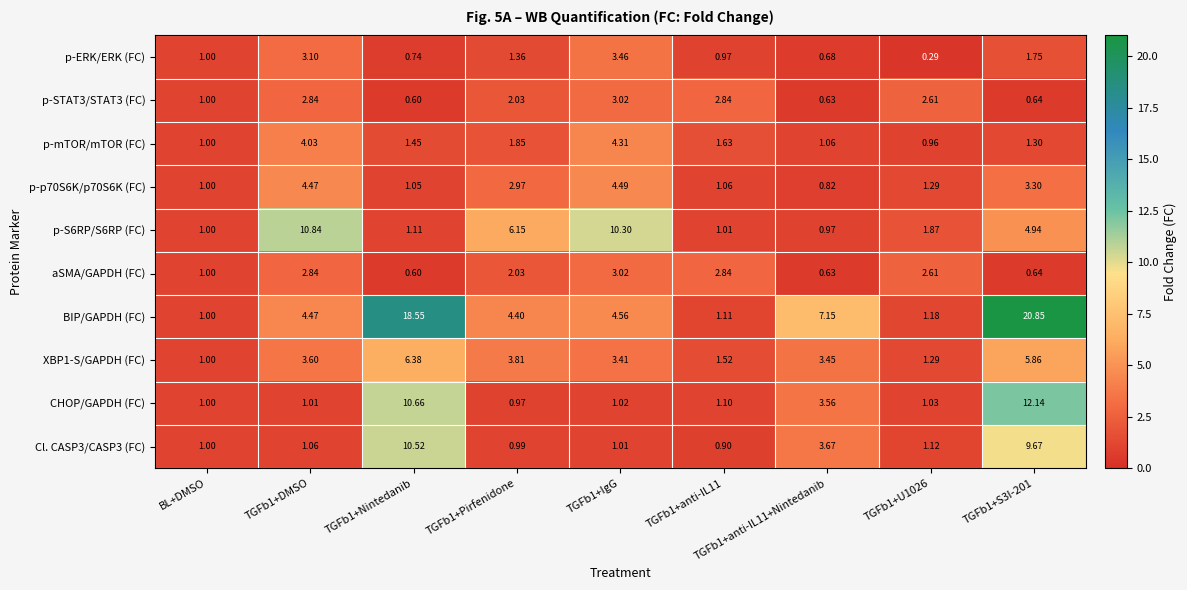

At which category is the sum across all series the highest?

TGFb1+S3I-201